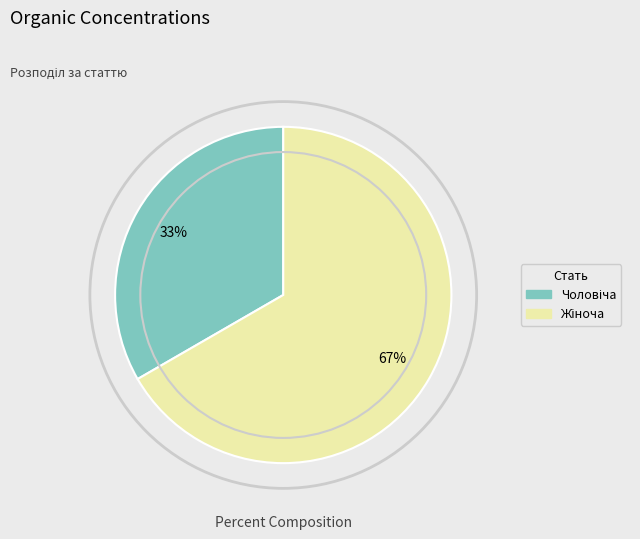

Is there any slice that represents more than half of the pie?

Yes